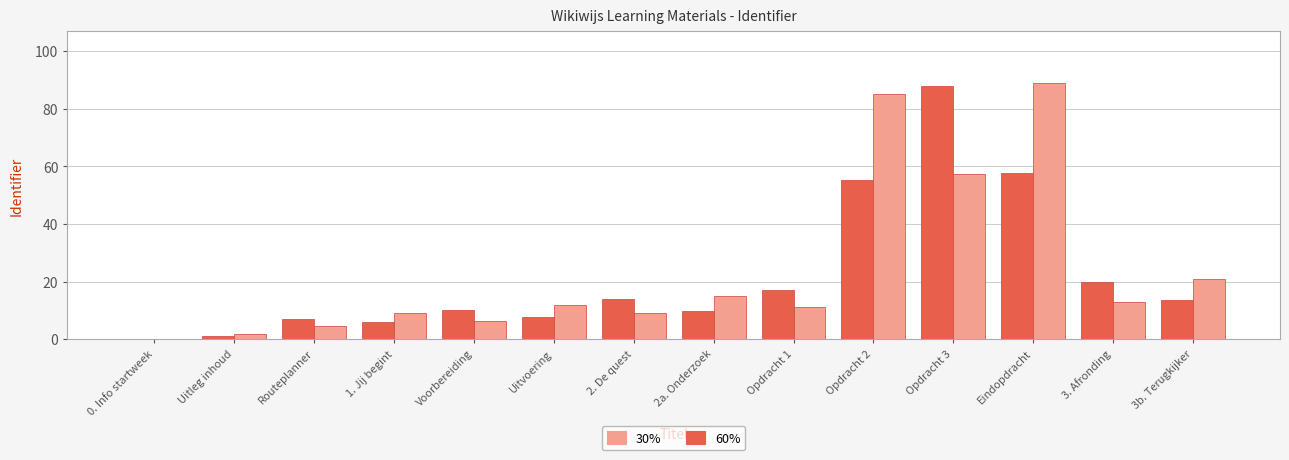

What is the total value across all series at 2a. Onderzoek?

24.8